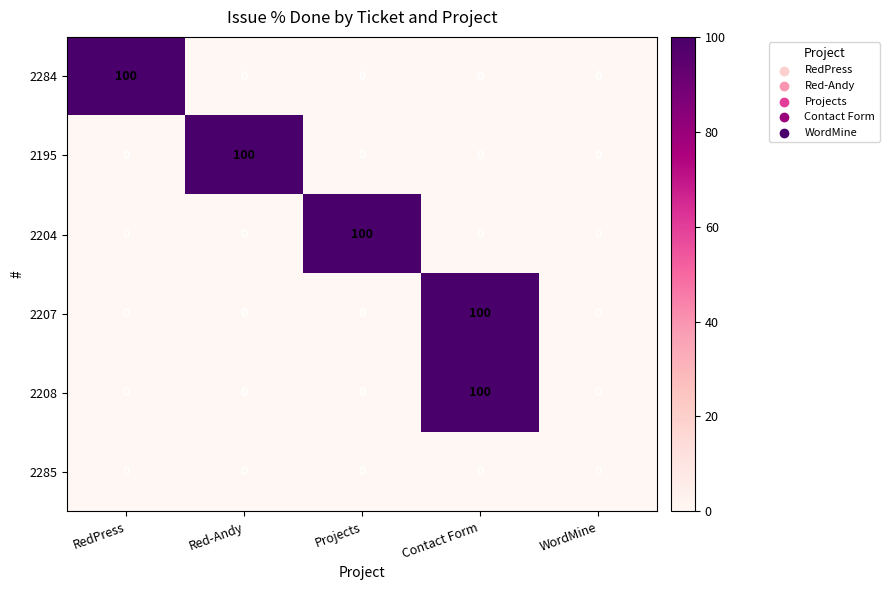

Reading right to left, what are all the values shown in this chart?

2284: 0	0	0	0	100
2195: 0	0	0	100	0
2204: 0	0	100	0	0
2207: 0	100	0	0	0
2208: 0	100	0	0	0
2285: 0	0	0	0	0